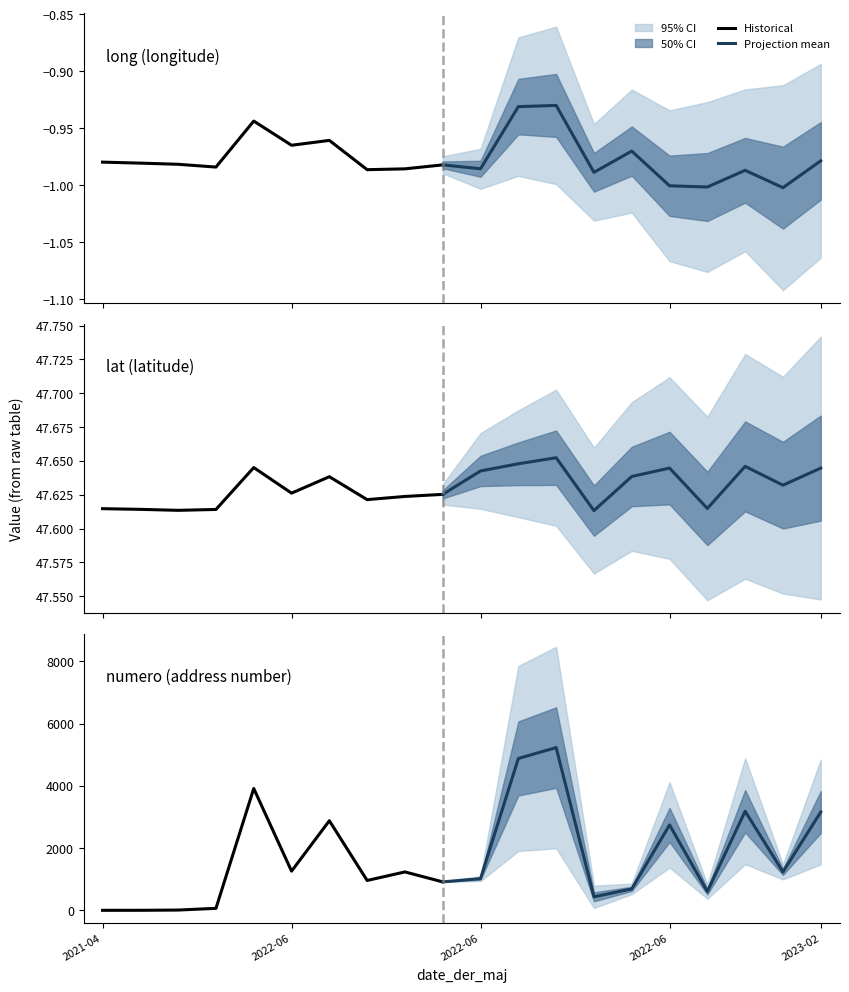

What is the spread (max minus min) of values at 2022-03-16?

48.6